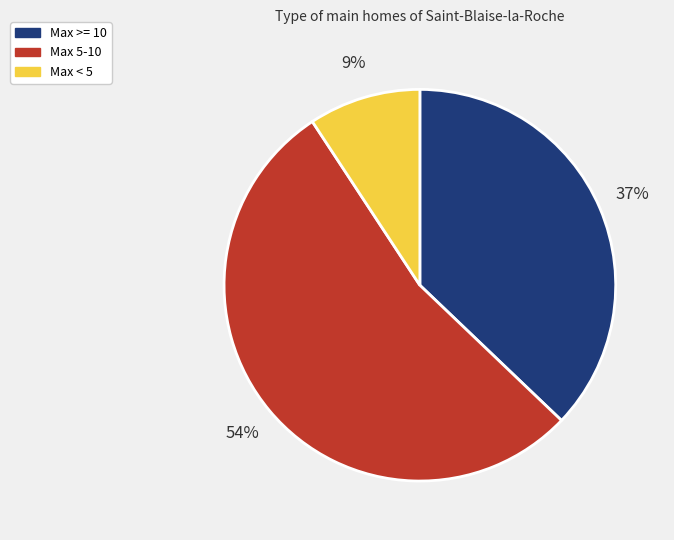

How many slices are in this pie chart?

3